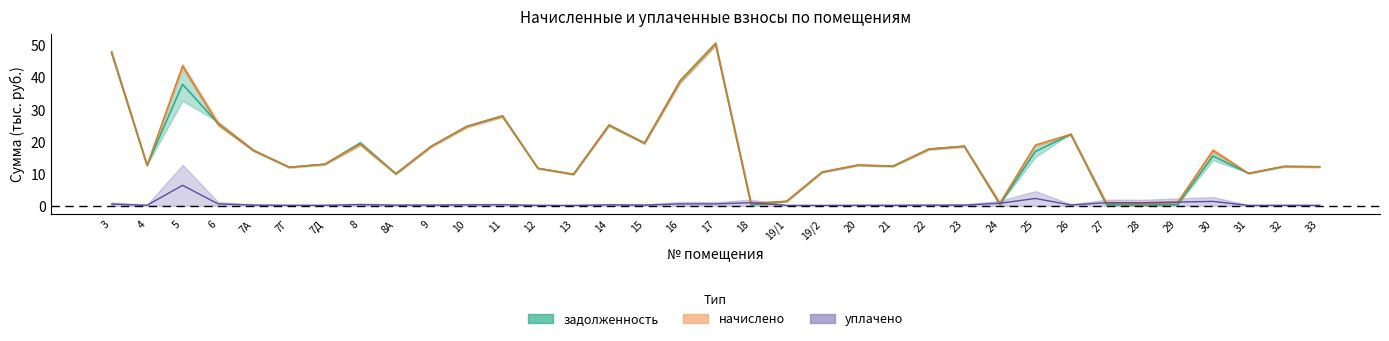

What is the label of the 28th point from the left?

26